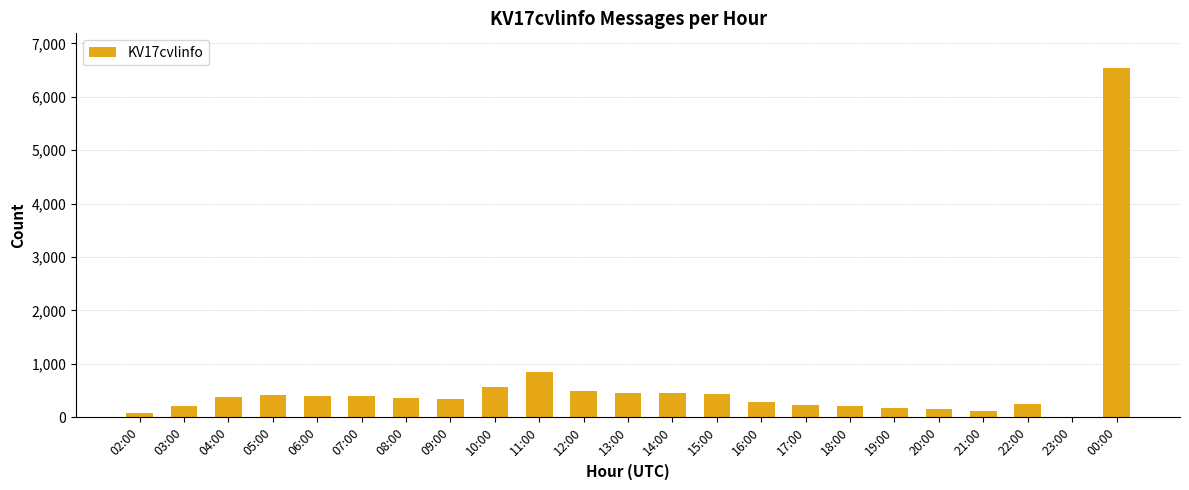

The chart shows a value of 396 at 06:00. True or false?

True